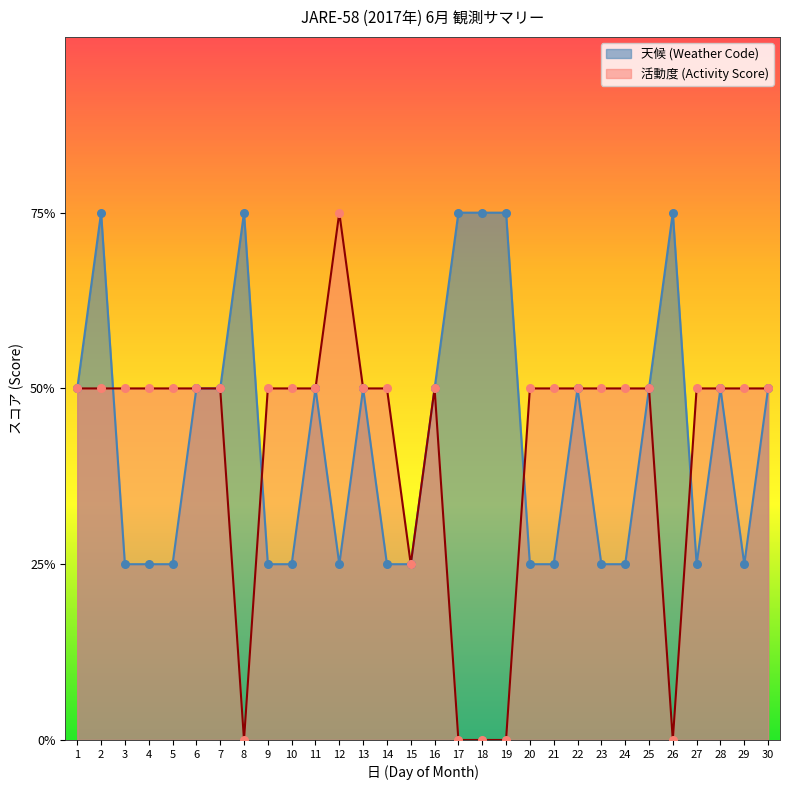

At how many categories does at least one series exceed 0?

30